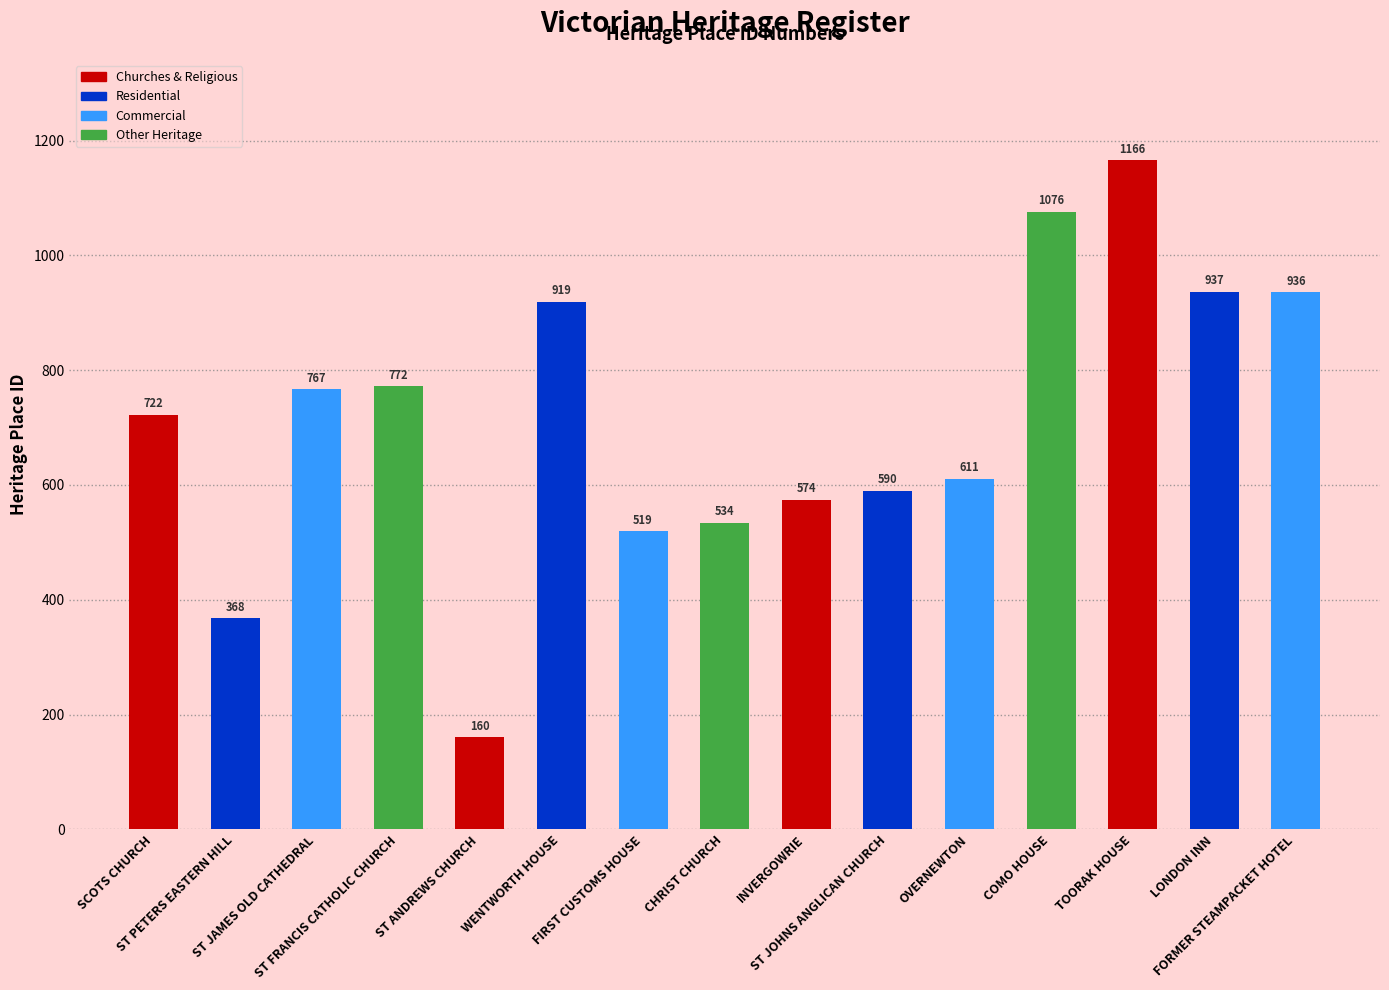

List the labels in order of value, largest first.

TOORAK HOUSE, COMO HOUSE, LONDON INN, FORMER STEAMPACKET HOTEL, WENTWORTH HOUSE, ST FRANCIS CATHOLIC CHURCH, ST JAMES OLD CATHEDRAL, SCOTS CHURCH, OVERNEWTON, ST JOHNS ANGLICAN CHURCH, INVERGOWRIE, CHRIST CHURCH, FIRST CUSTOMS HOUSE, ST PETERS EASTERN HILL, ST ANDREWS CHURCH